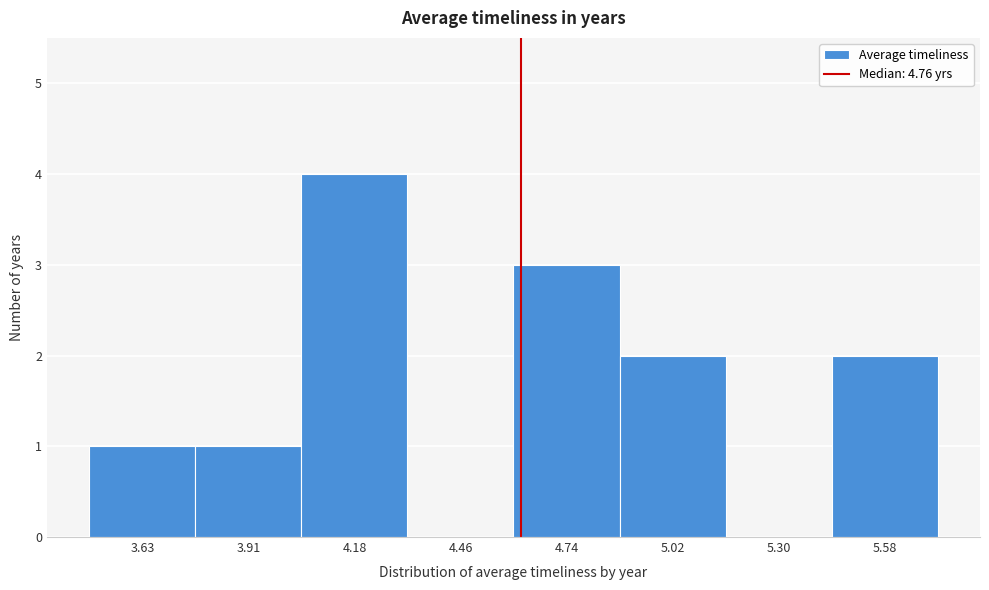

Reading left to right, transcribe all the data shown in this chart.

3.63=1	3.91=1	4.18=4	4.46=0	4.74=3	5.02=2	5.30=0	5.58=2